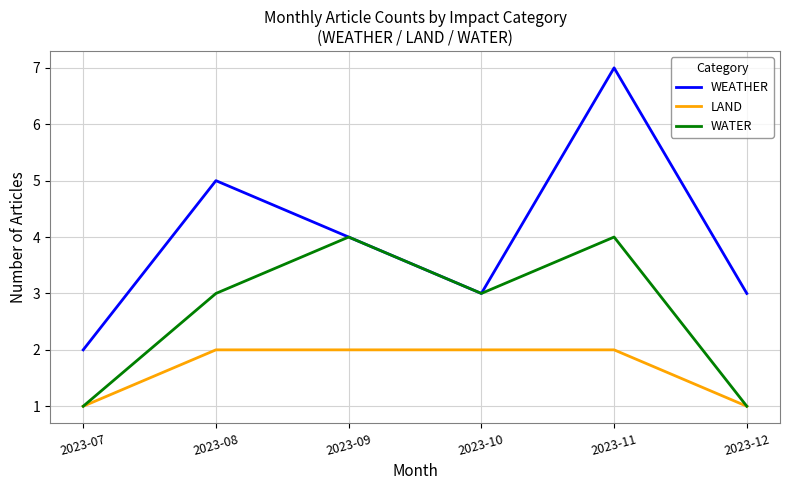

The value of WEATHER at 2023-09 is 1. True or false?

False